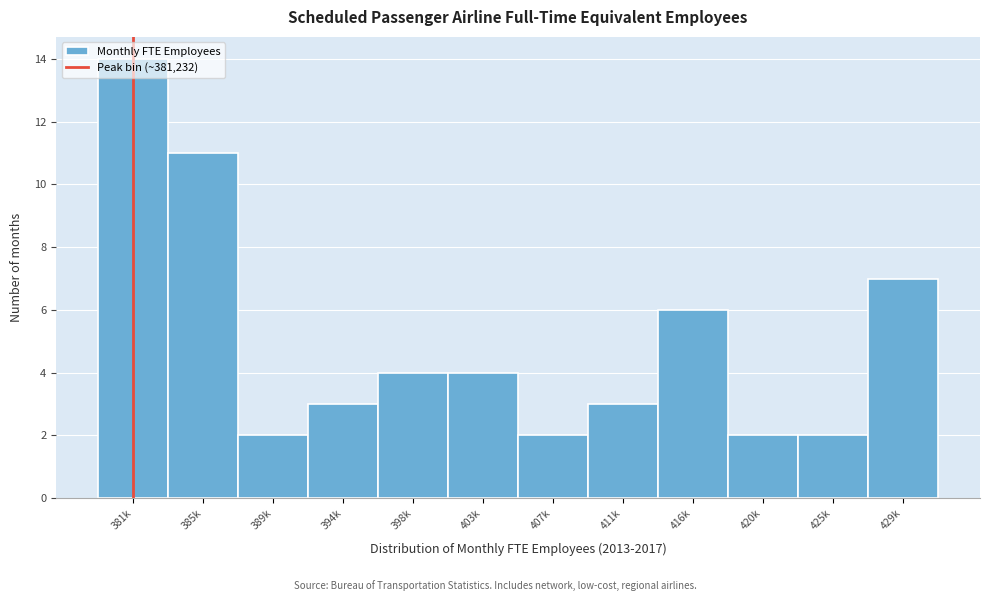

True or false: the data shows 14 at 381k.

True